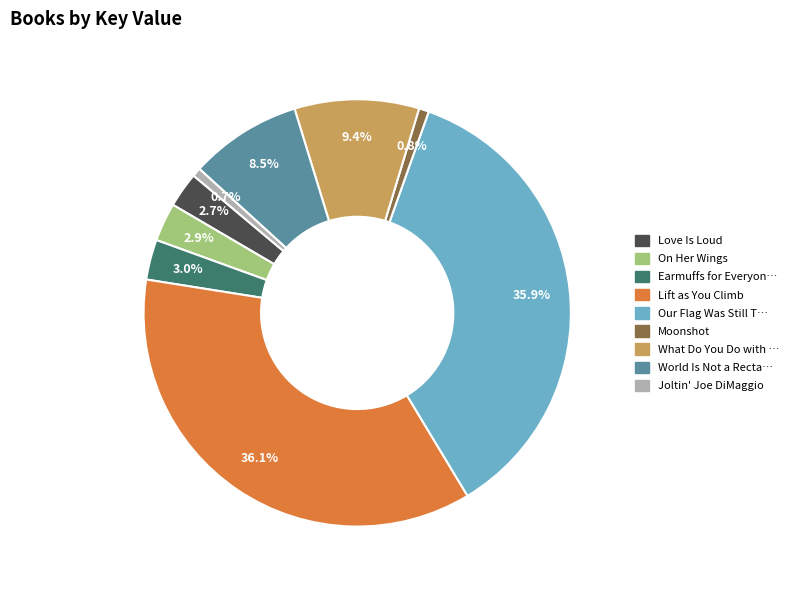

Is there a majority slice in this chart?

No